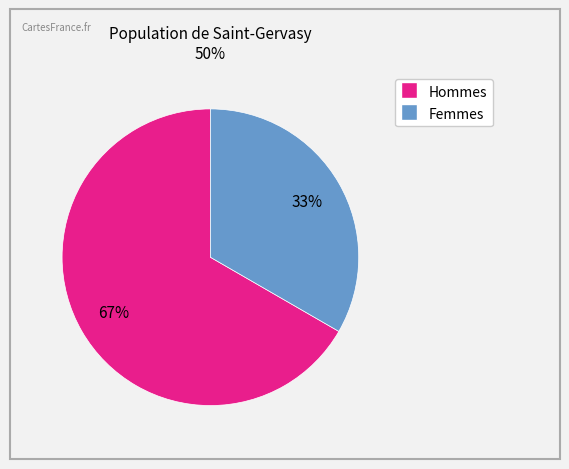

Is there any slice that represents more than half of the pie?

Yes